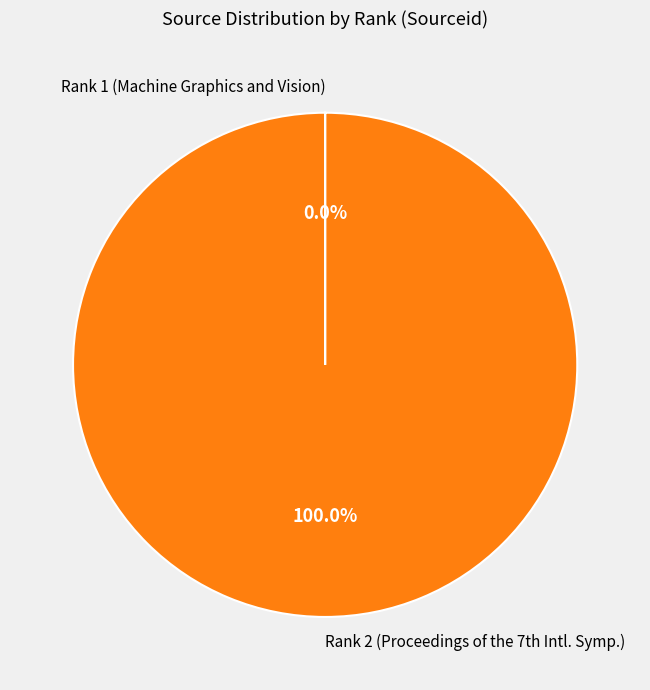

Which category has the biggest portion of the pie?

Rank 2 (Proceedings of the 7th Intl. Symp.)